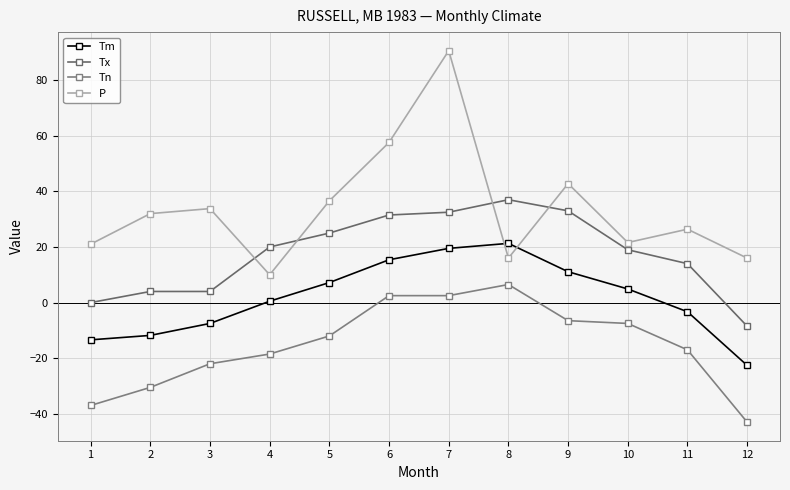

Reading left to right, transcribe all the data shown in this chart.

Tm: 1=-13.4	2=-11.8	3=-7.5	4=0.5	5=7.2	6=15.4	7=19.5	8=21.3	9=11.1	10=4.9	11=-3.3	12=-22.6
Tx: 1=0.0	2=4.0	3=4.0	4=20.0	5=25.0	6=31.5	7=32.5	8=37.0	9=33.0	10=19.0	11=14.0	12=-8.5
Tn: 1=-37.0	2=-30.5	3=-22.0	4=-18.5	5=-12.0	6=2.5	7=2.5	8=6.5	9=-6.5	10=-7.5	11=-17.0	12=-43.0
P: 1=21.0	2=32.0	3=33.8	4=10.0	5=36.6	6=57.6	7=90.6	8=16.0	9=42.8	10=21.6	11=26.4	12=16.0